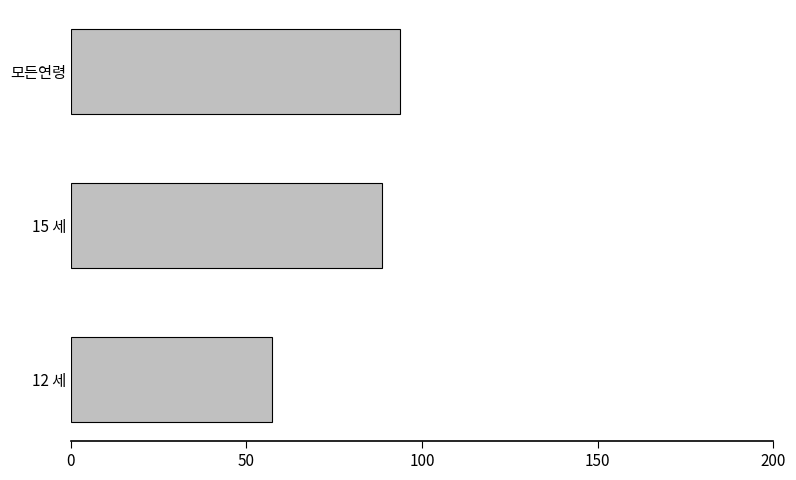

What is the label of the 2nd bar from the bottom?

15 세